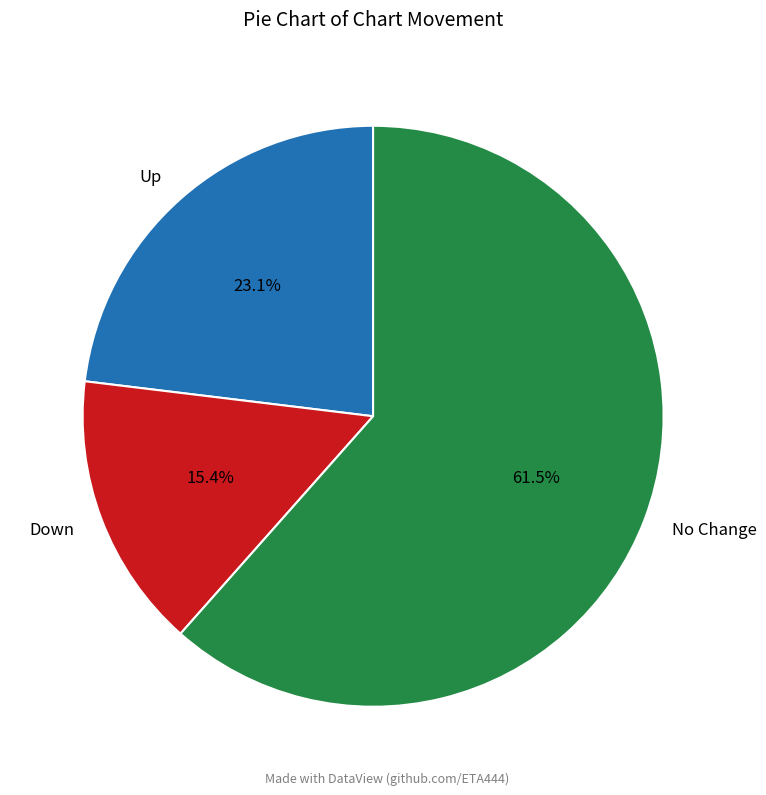

Which has a higher value, Up or No Change?

No Change